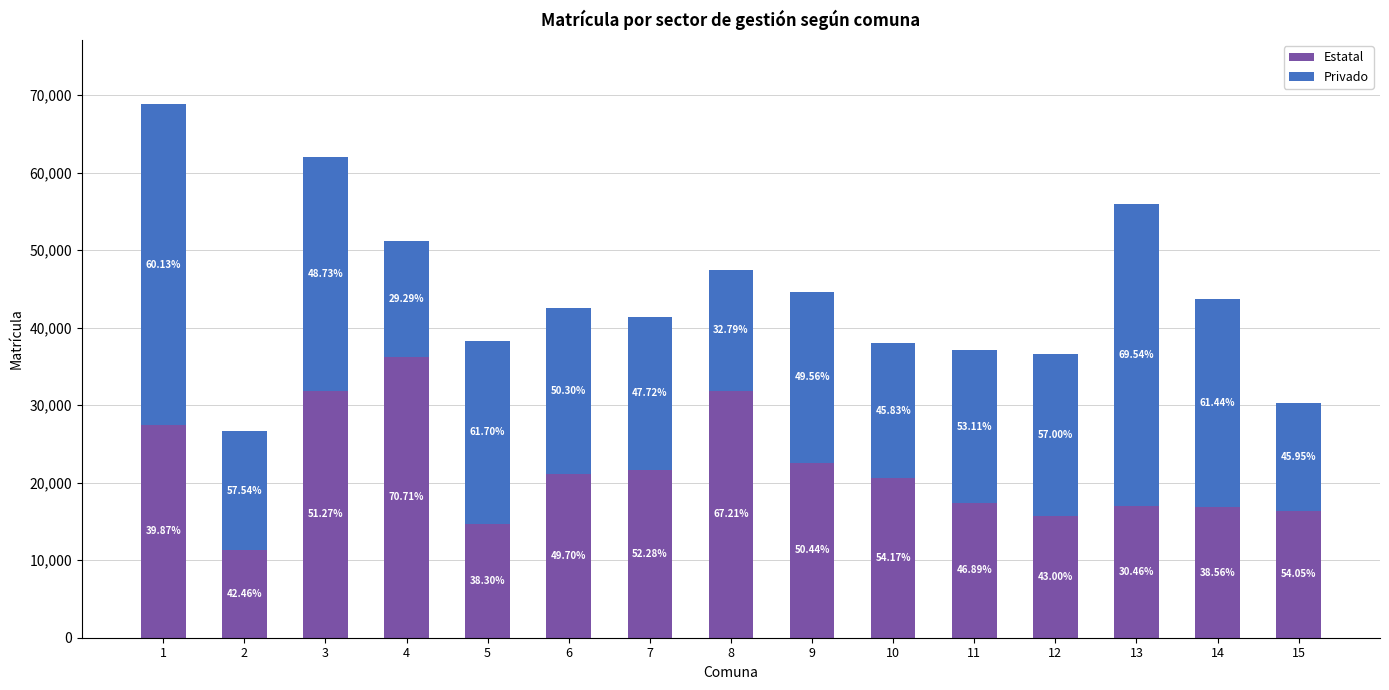

Does the chart contain stacked bars?

Yes